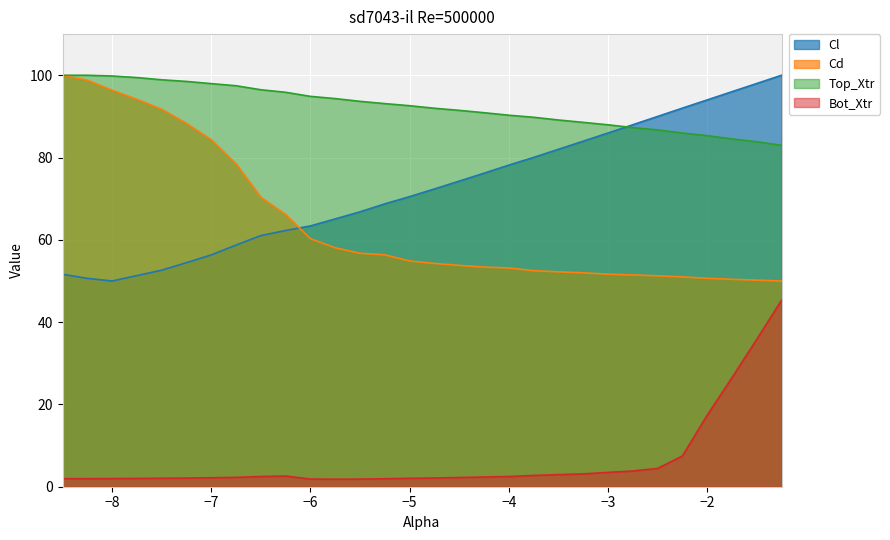

How many lines are shown in the chart?

4